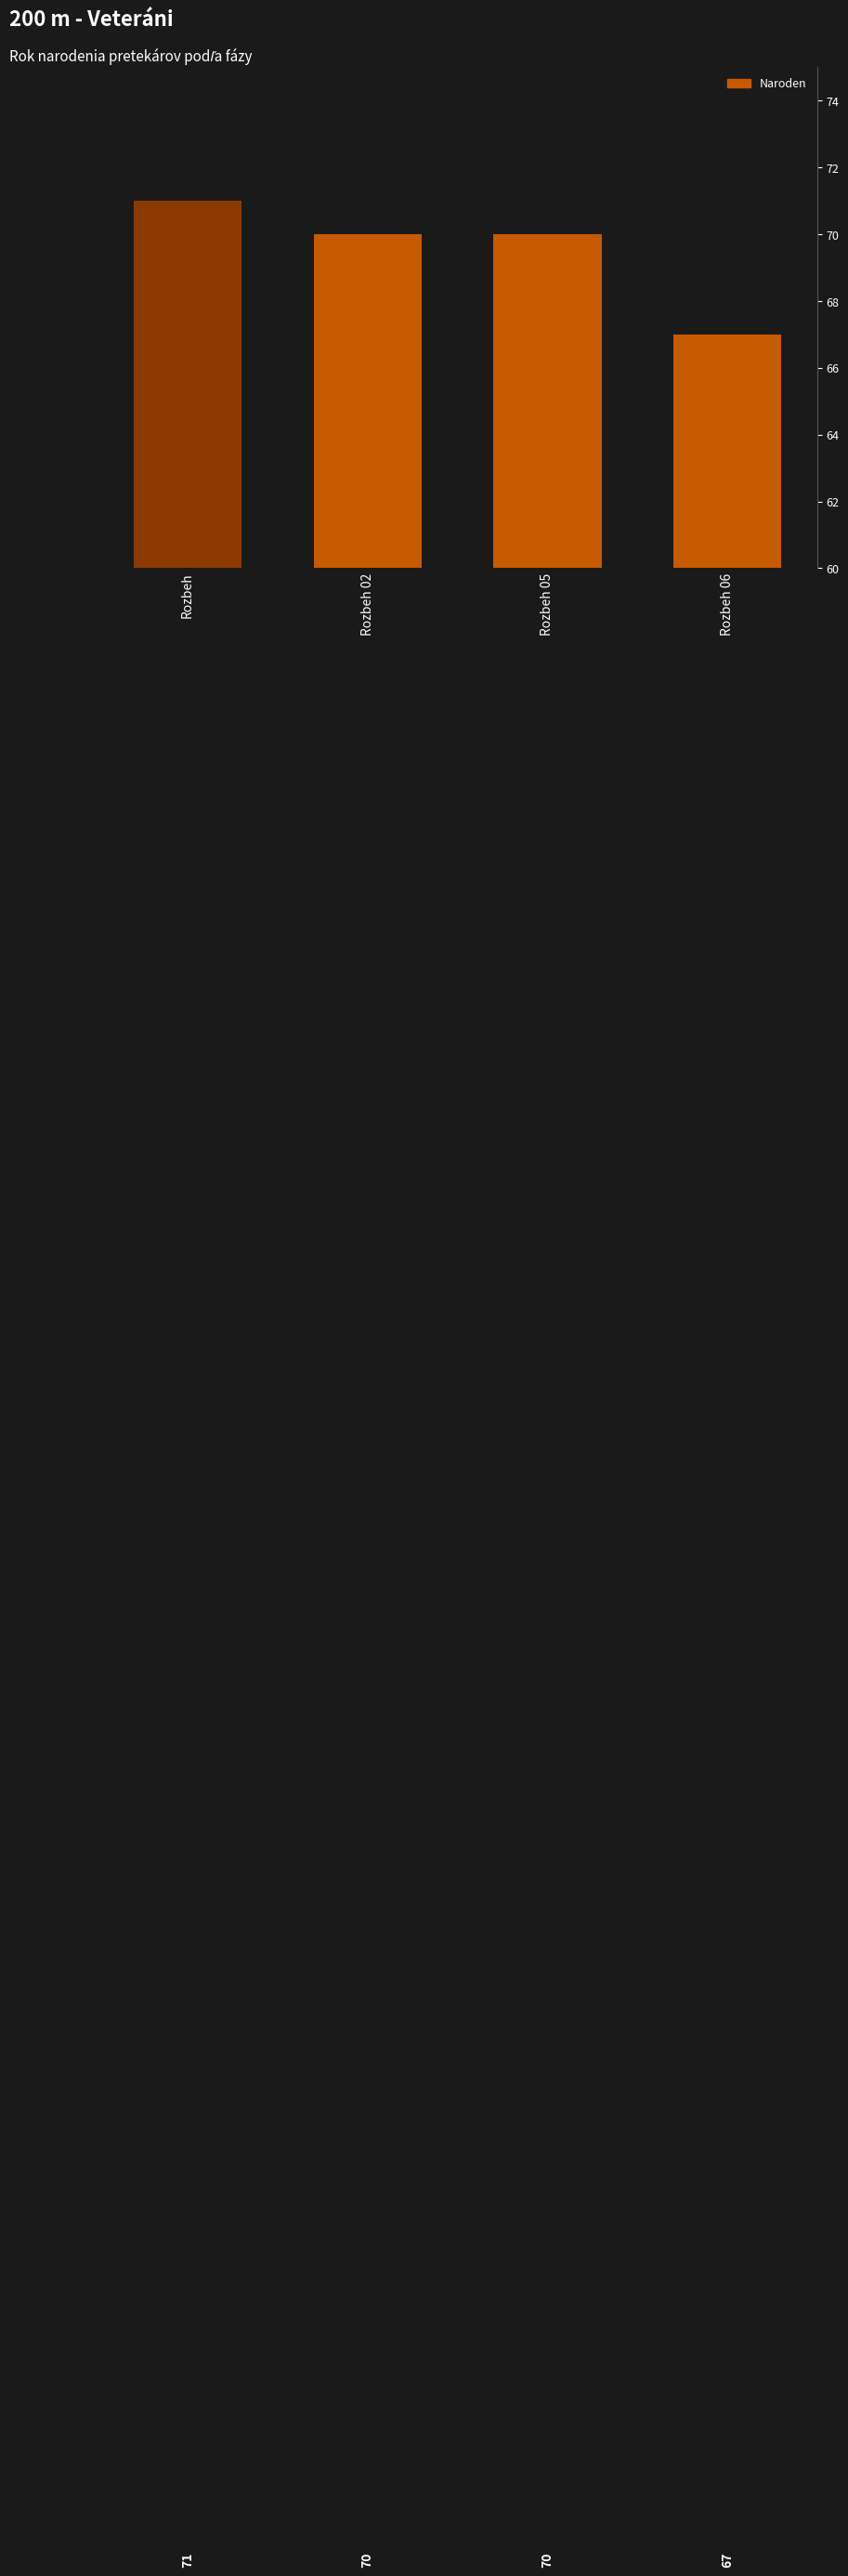

What is the greatest value displayed?

71